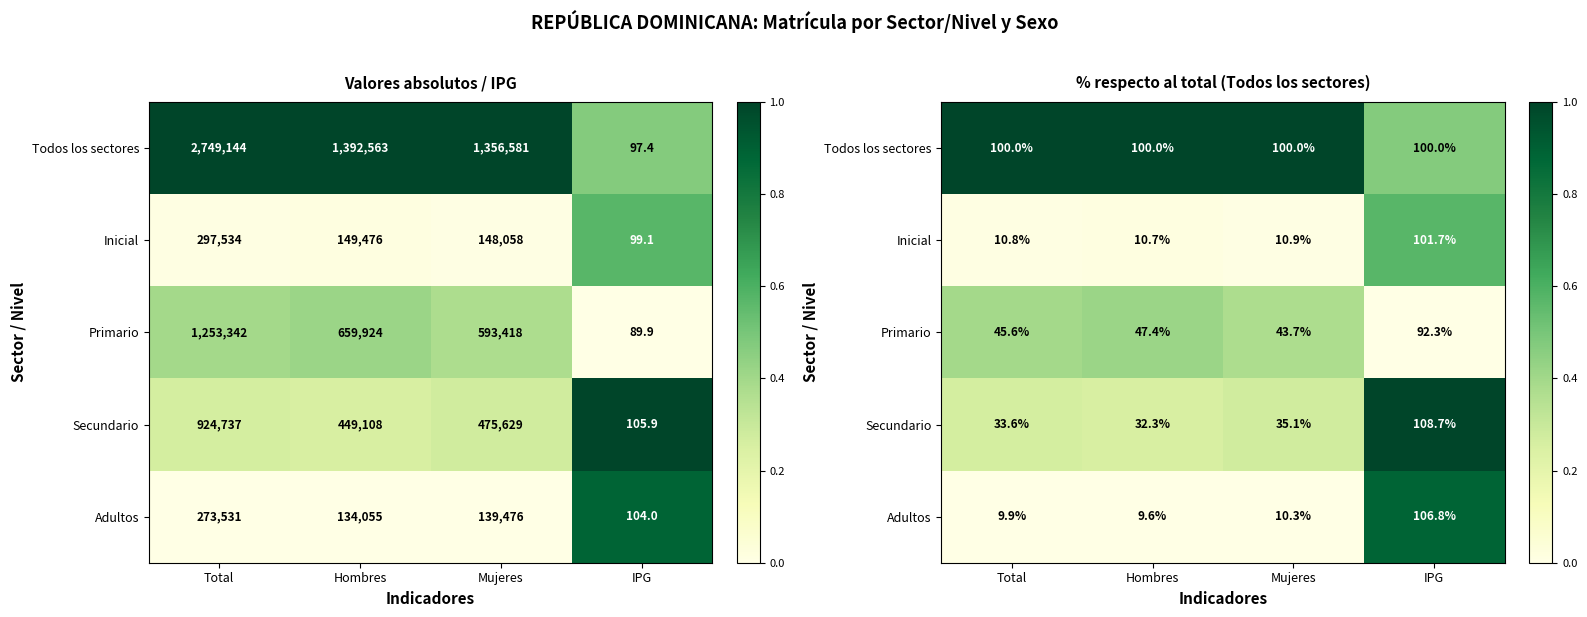

Between IPG and Total, which is larger?

Total